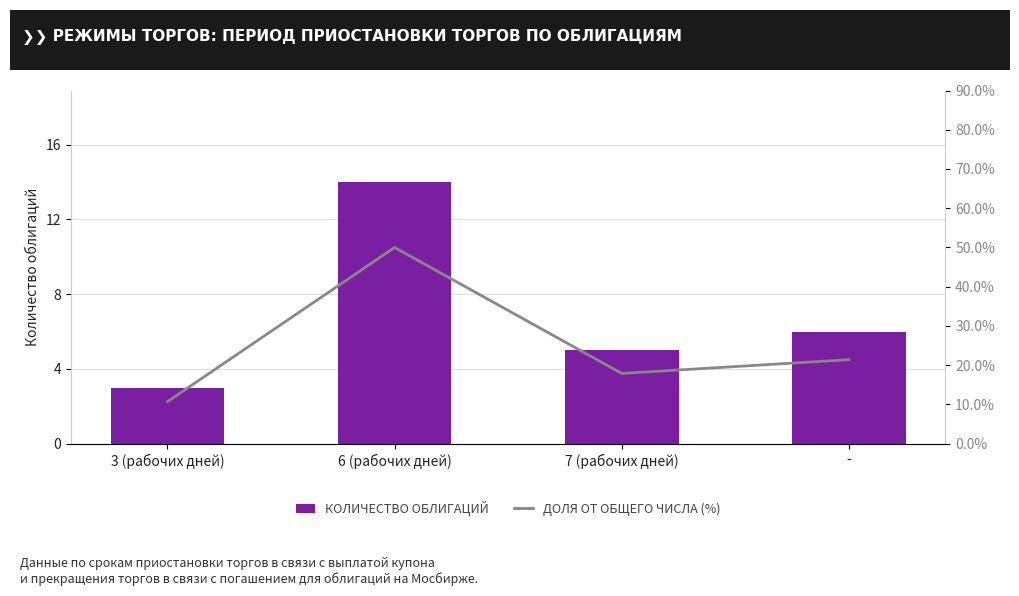

What is the approximate value of КОЛИЧЕСТВО ОБЛИГАЦИЙ at -?

6